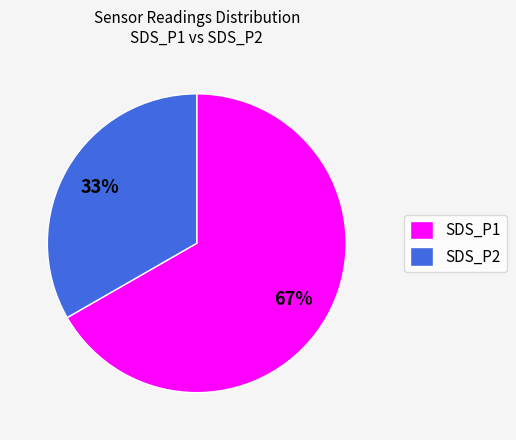

To the nearest percent, what percentage of the pie is SDS_P1?

67%